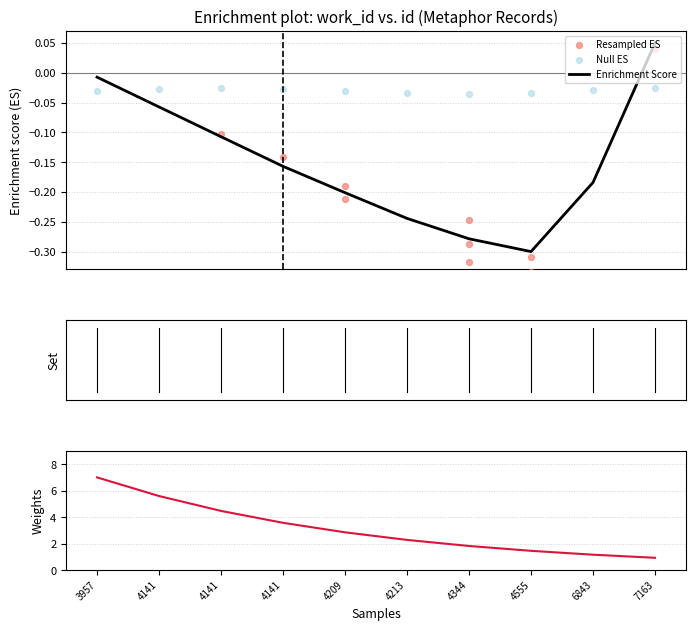

What is the total value across all series at 4213?

2.0